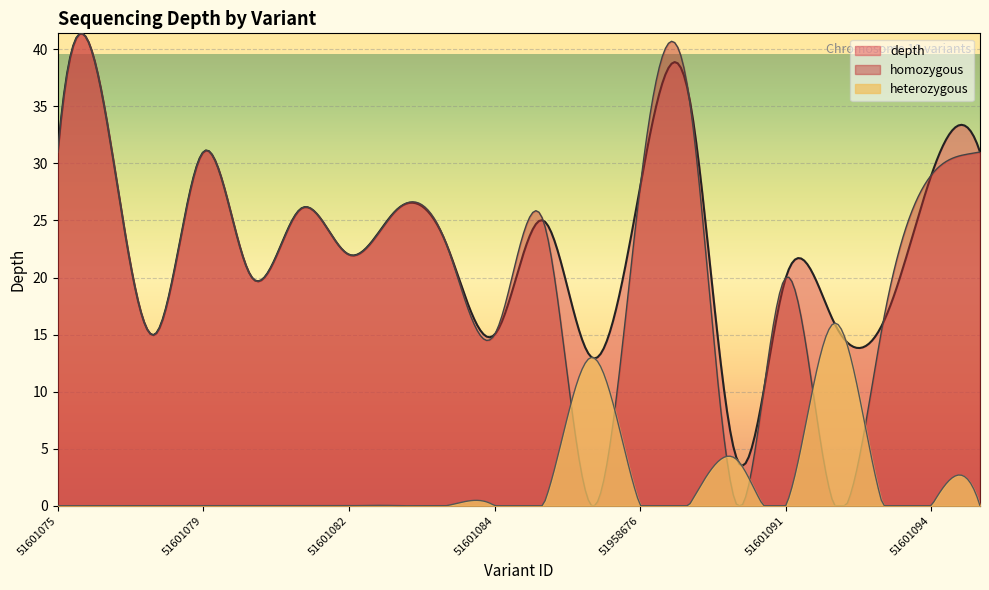

What are all the series names shown in the legend?

depth, homozygous, heterozygous